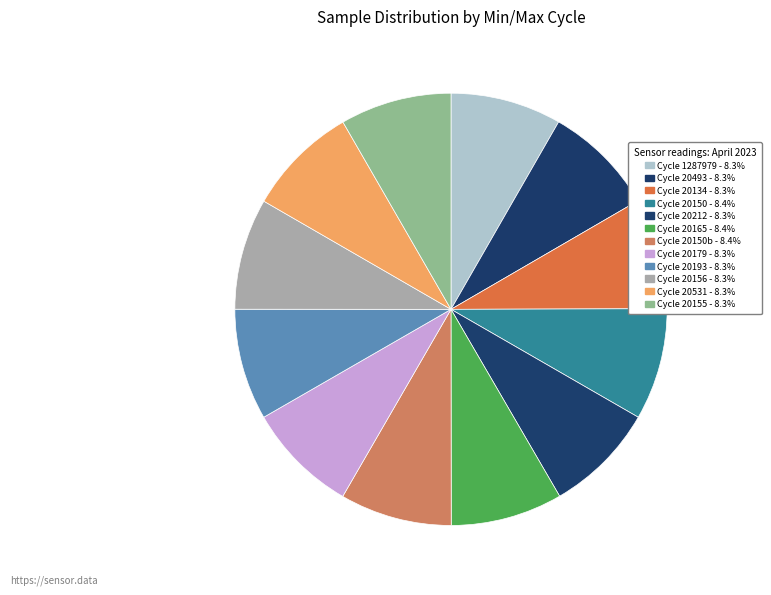

How many segments does this pie chart have?

12